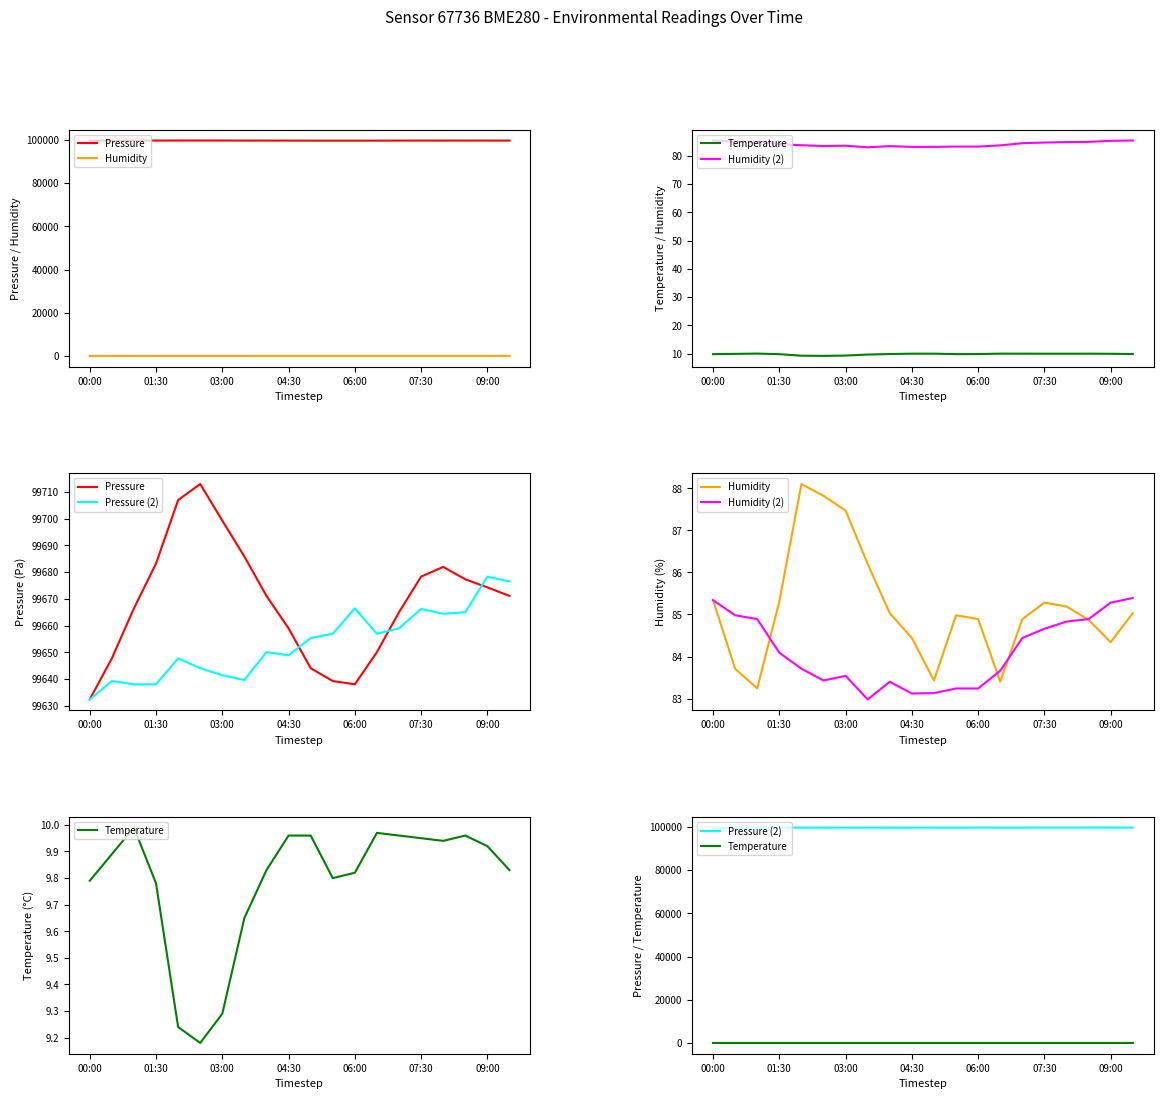

What is the total value across all series at 19?

199527.8